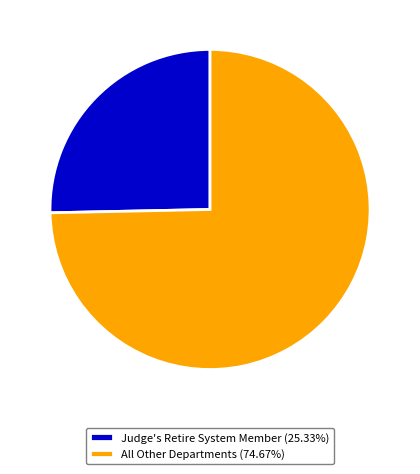

Approximately how many times larger is the value at Judge's Retire System Member (25.33%) compared to All Other Departments (74.67%)?

0.3